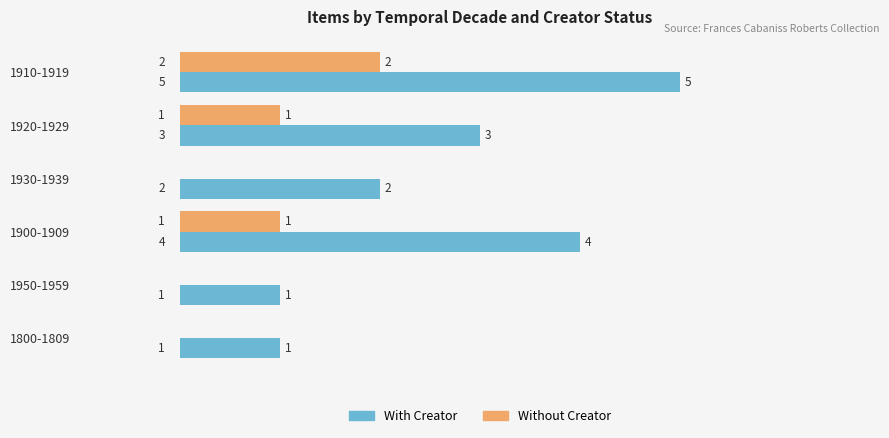

Which category has the highest value across all series?

1910-1919